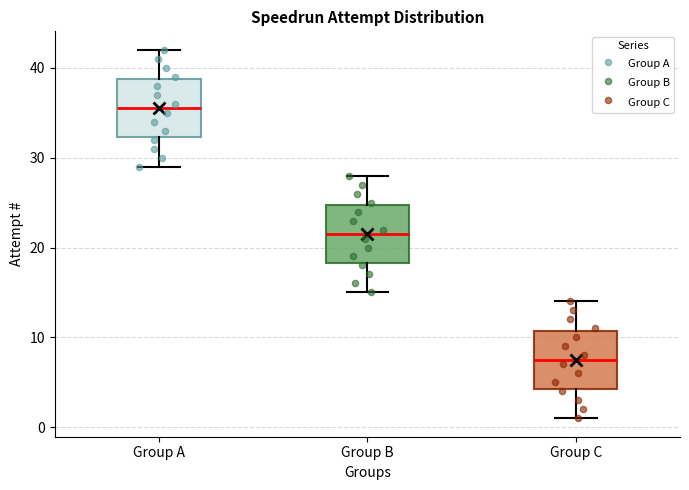

Reading left to right, read every box against the y-axis: the position of its median line, the range the box covers, and the ends of its whiskers. The values are not printed on the chart, so give them approximately, as read against the axis.

Group A: median 36, box 32 to 39, whiskers 29 to 42
Group B: median 22, box 18 to 25, whiskers 15 to 28
Group C: median 8, box 4 to 11, whiskers 1 to 14